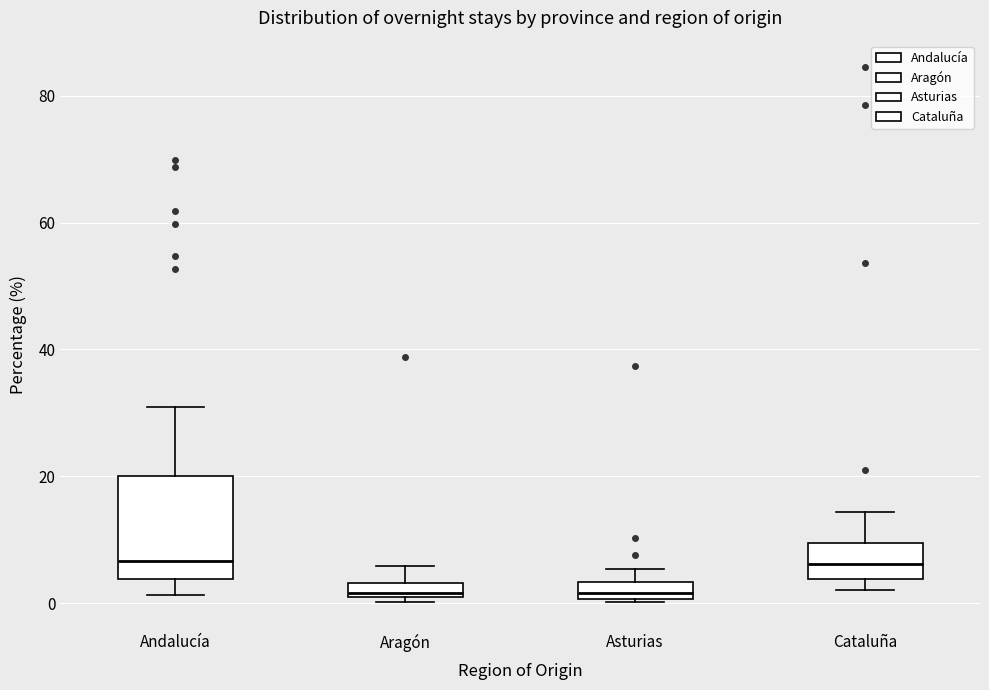

Where is the upper edge of the box for Andalucía on the y-axis? The values are not printed on the chart, so give them approximately, as read against the axis.

20